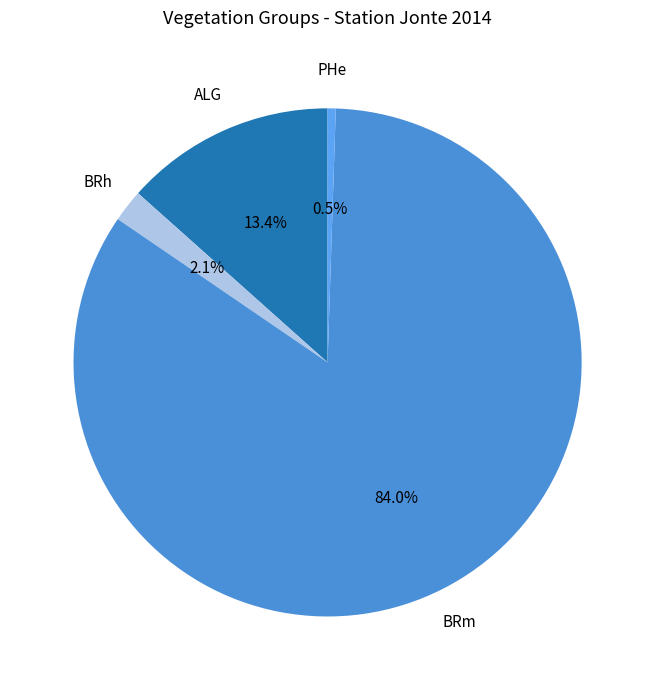

Is it true that ALG is 13% of the pie?

True